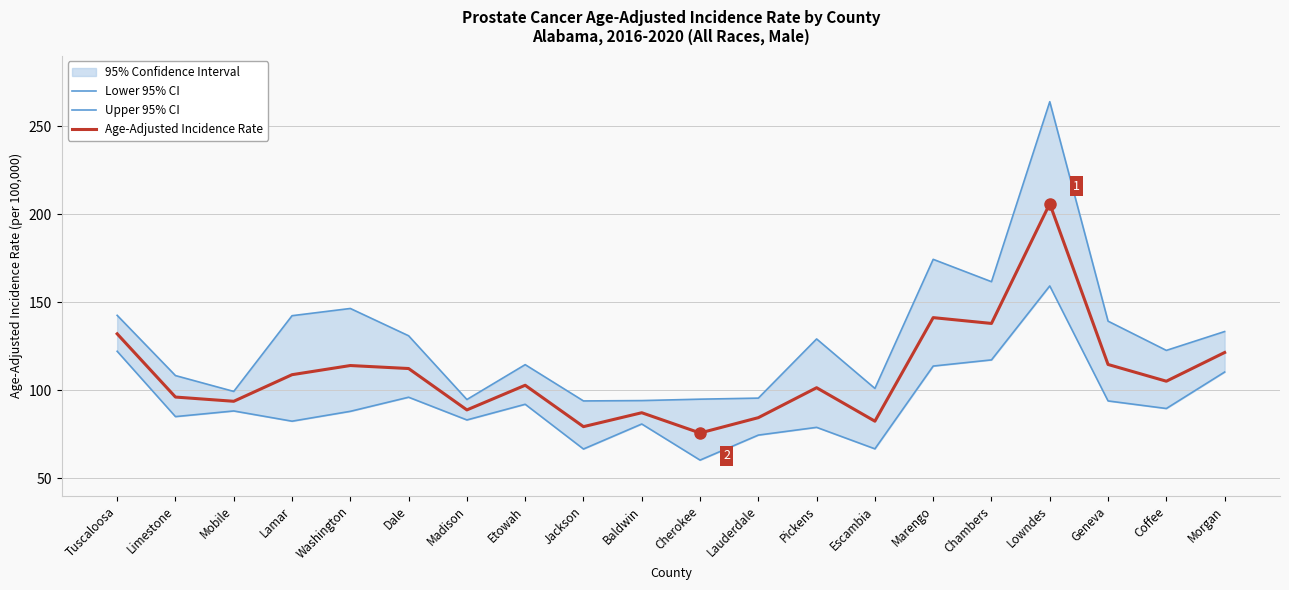

True or false: Upper 95% CI and Lower 95% CI intersect in this chart.

False